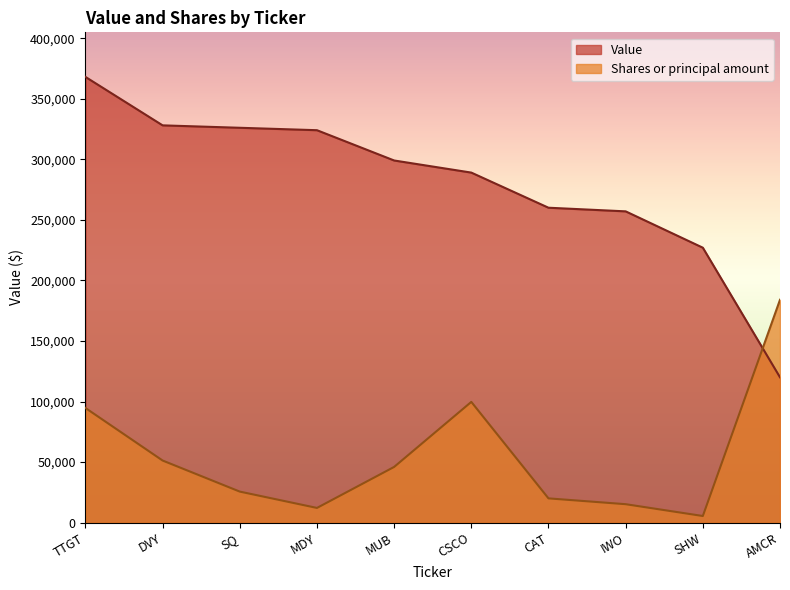

In Shares or principal amount, how many points are higher than both neighbors (excluding endpoints)?

1